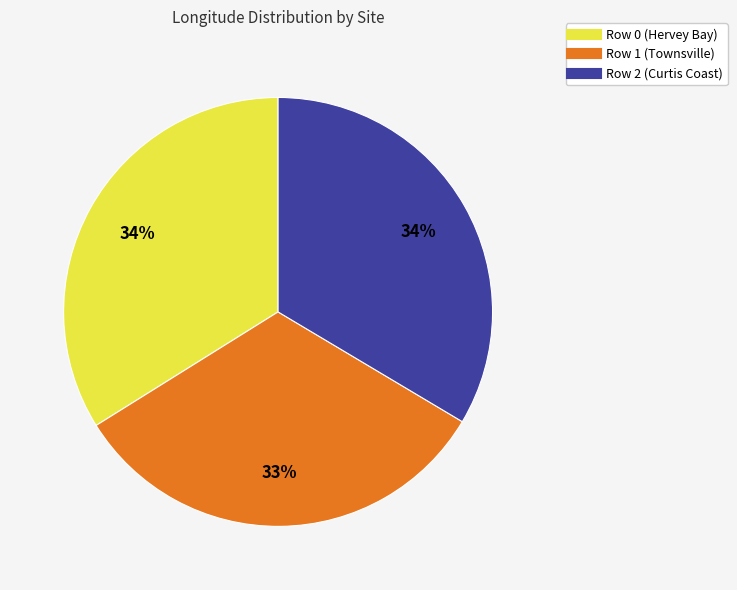

To the nearest percent, what portion does Row 1 (Townsville) represent?

33%